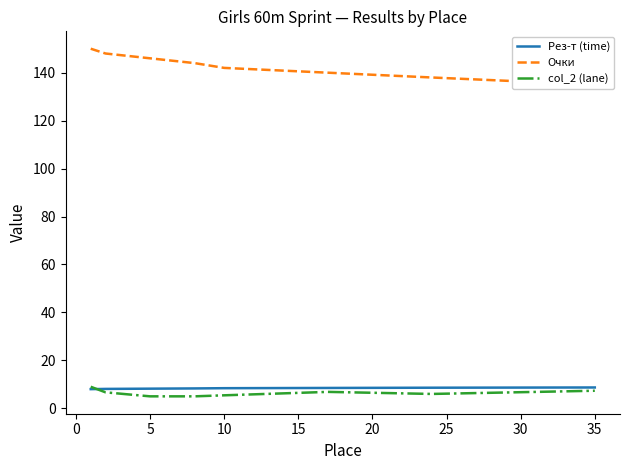

What are all the series names shown in the legend?

Рез-т (time), Очки, col_2 (lane)